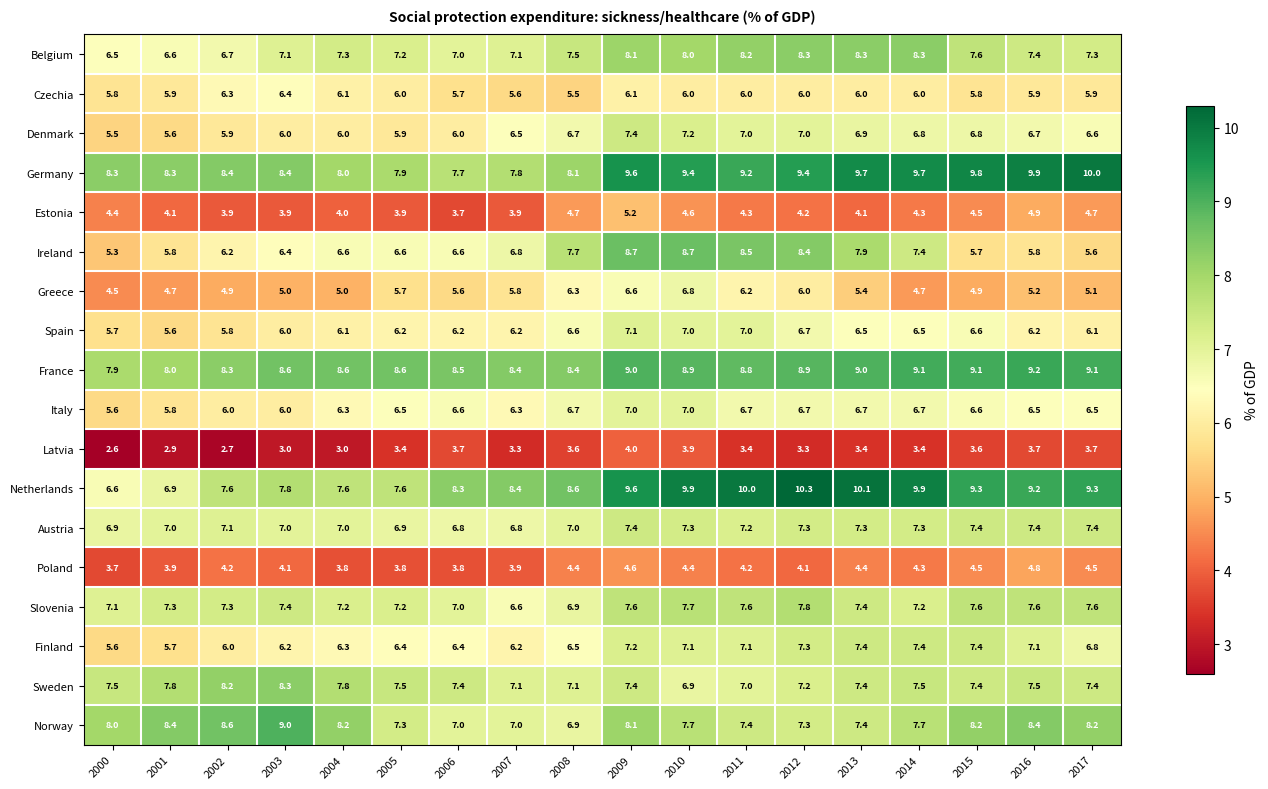

At which category is the sum across all series the highest?

2009